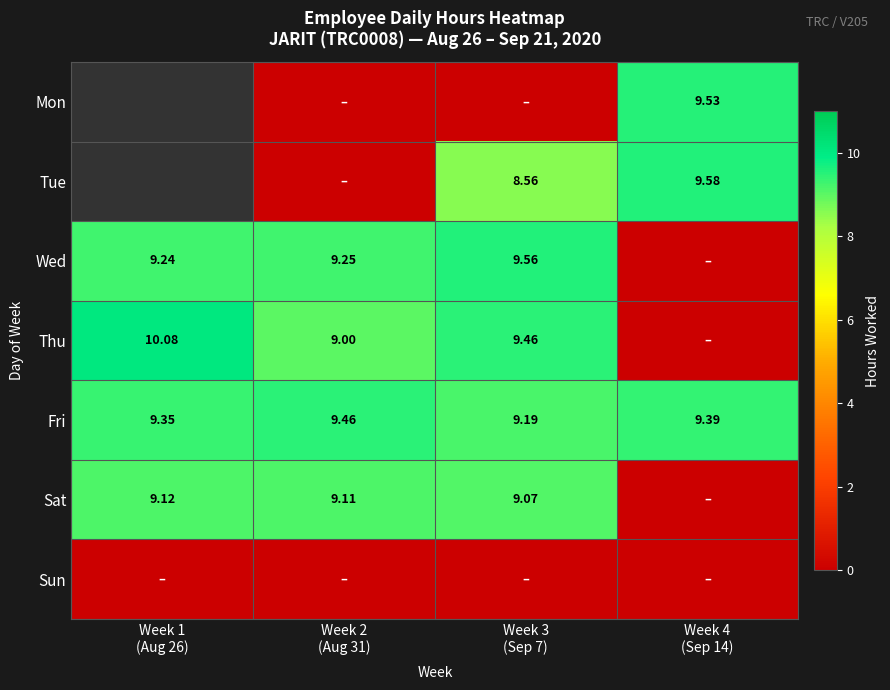

What is the average value of the Wed series?

7.0